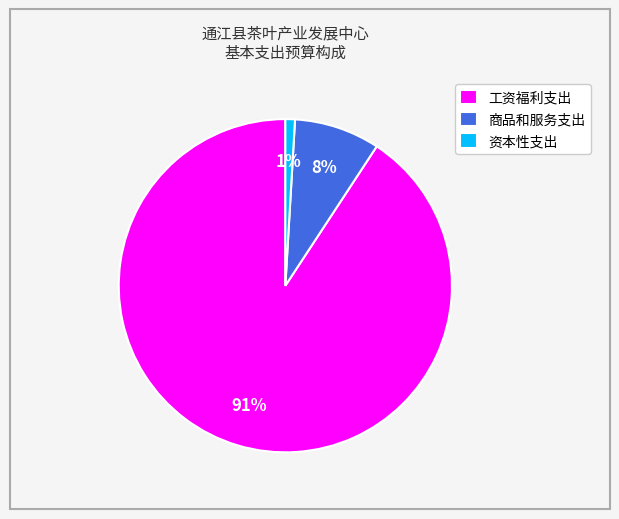

Count the number of slices in the pie.

3